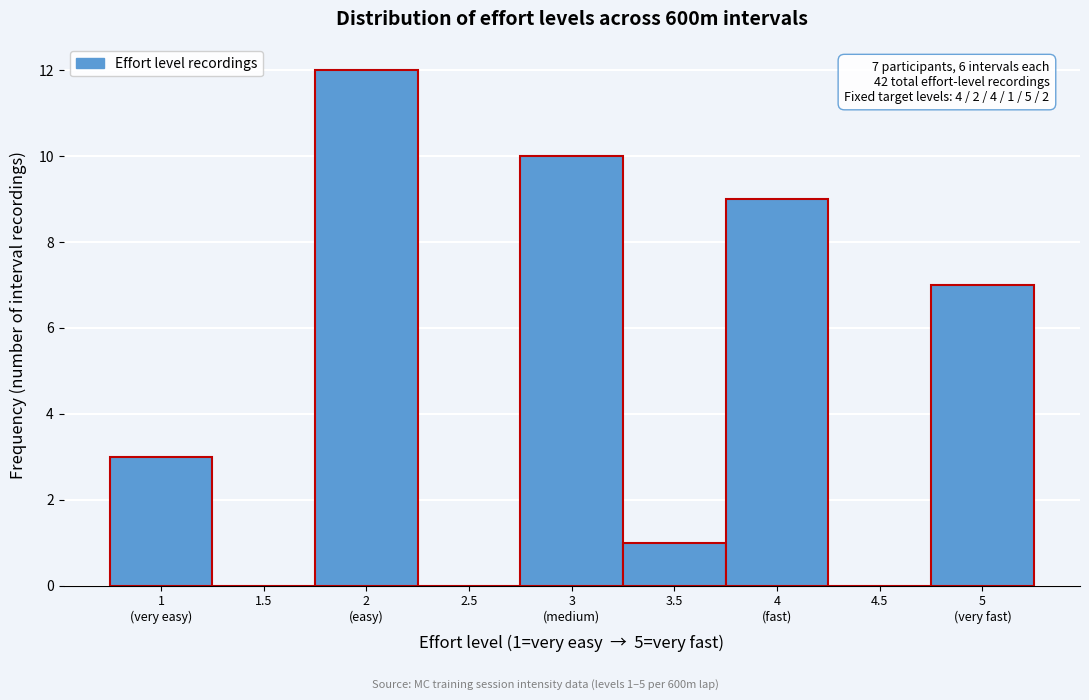

What is the maximum value shown in the chart?

12